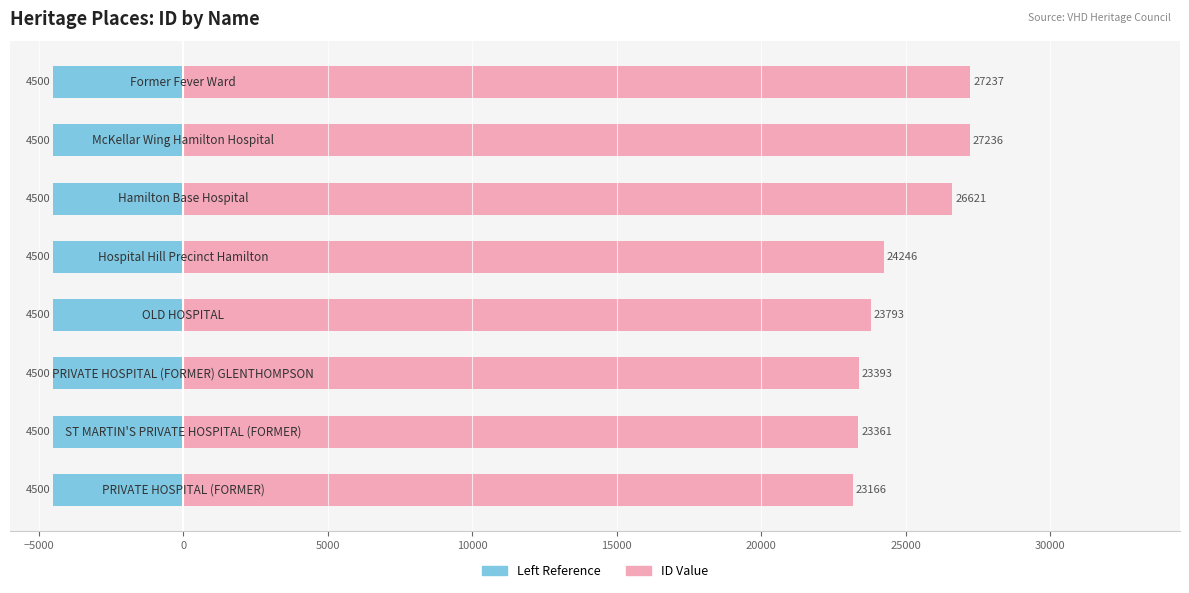

How many groups of bars are there?

8